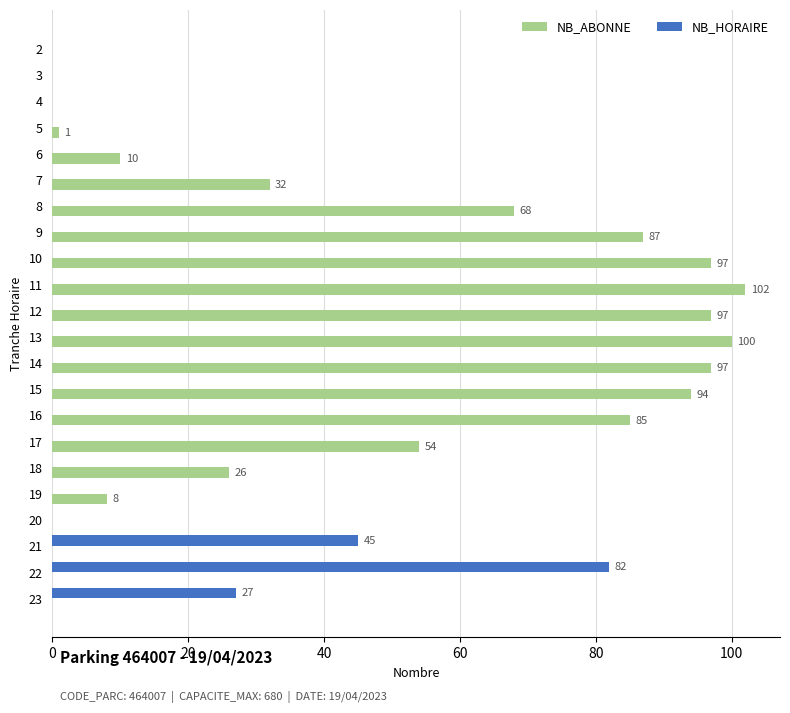

True or false: NB_HORAIRE has a value of 9 at 23.

False